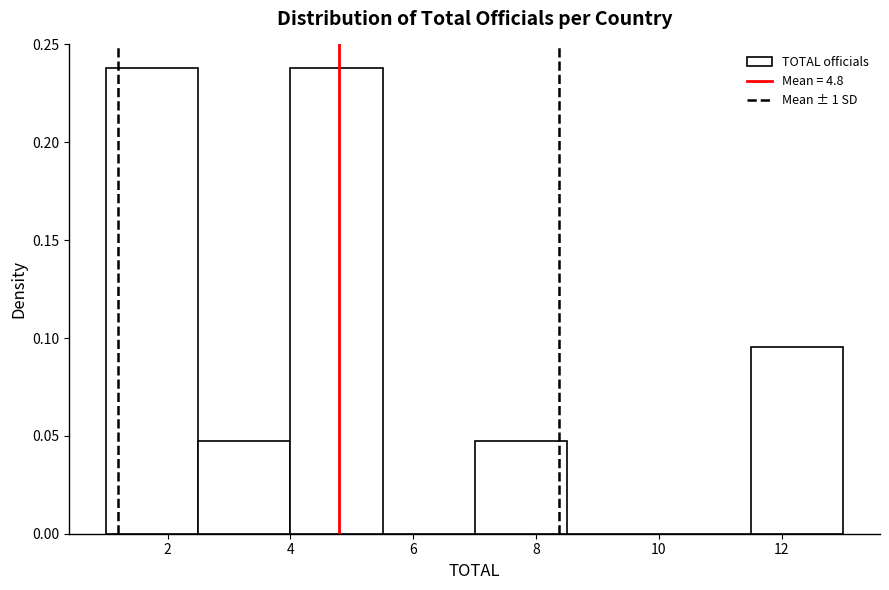

Reading left to right, transcribe this chart: for each bar, give the range it covers on the x-axis and its height. Neither the bar edges nor the heights are printed on the chart, so give them approximately, as read against the axes.

1.0 to 2.5: 0.240
2.5 to 4.0: 0.050
4.0 to 5.5: 0.240
5.5 to 7.0: 0
7.0 to 8.5: 0.050
8.5 to 10.0: 0
10.0 to 11.5: 0
11.5 to 13.0: 0.095